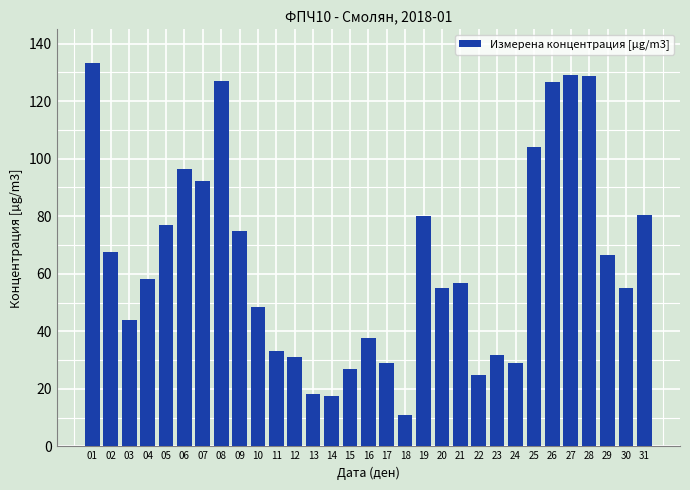

How many values exceed 56?

16